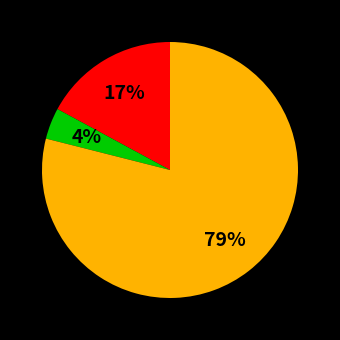

To the nearest percent, what is the average slice percentage?

33%